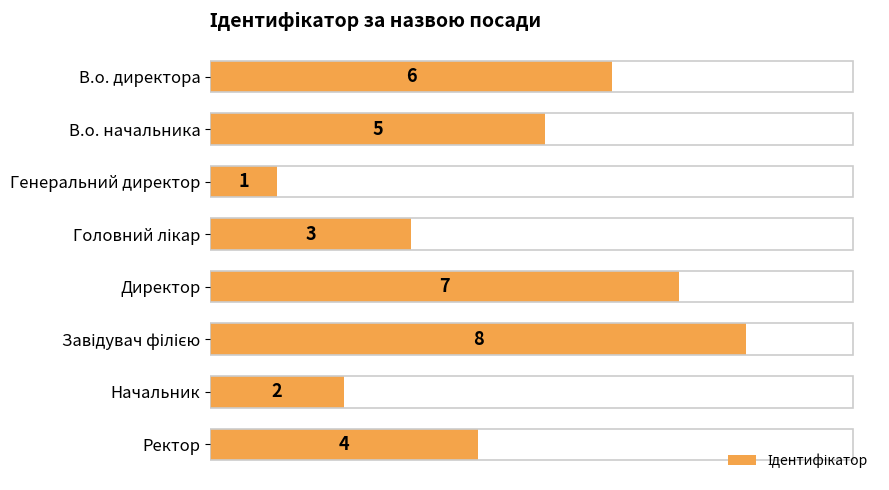

What is the sum of all values?

36